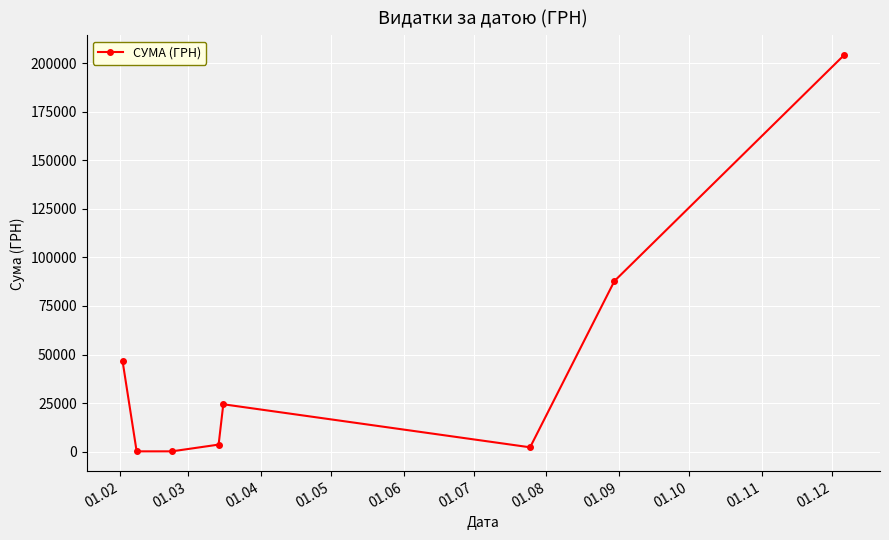

What is the average value?

46127.3